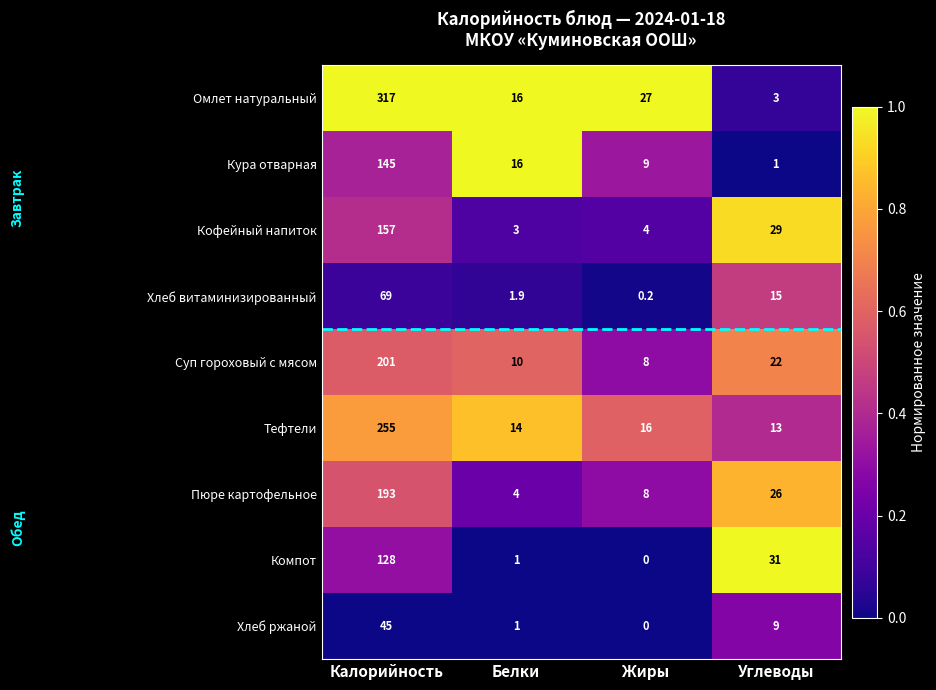

Which series has the largest range (max minus min)?

Омлет натуральный